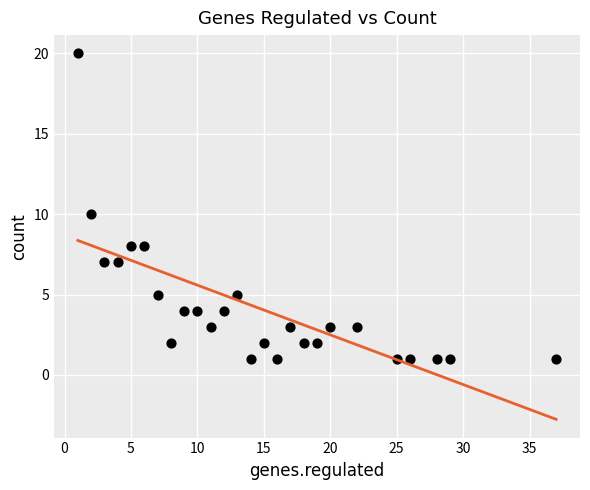

What is the range of Y values (max minus min)?

19